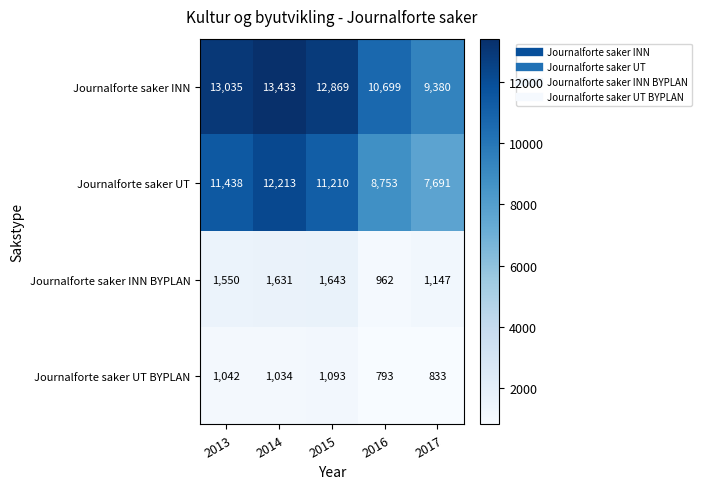

What is the total value across all series at 2014?

28311